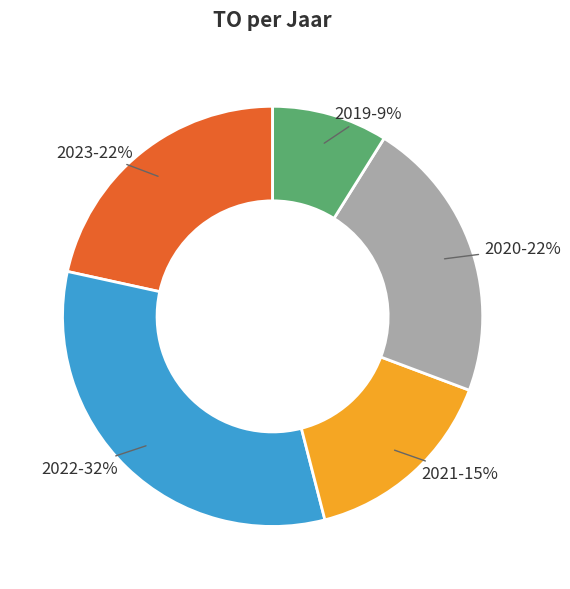

Does any single category account for the majority?

No